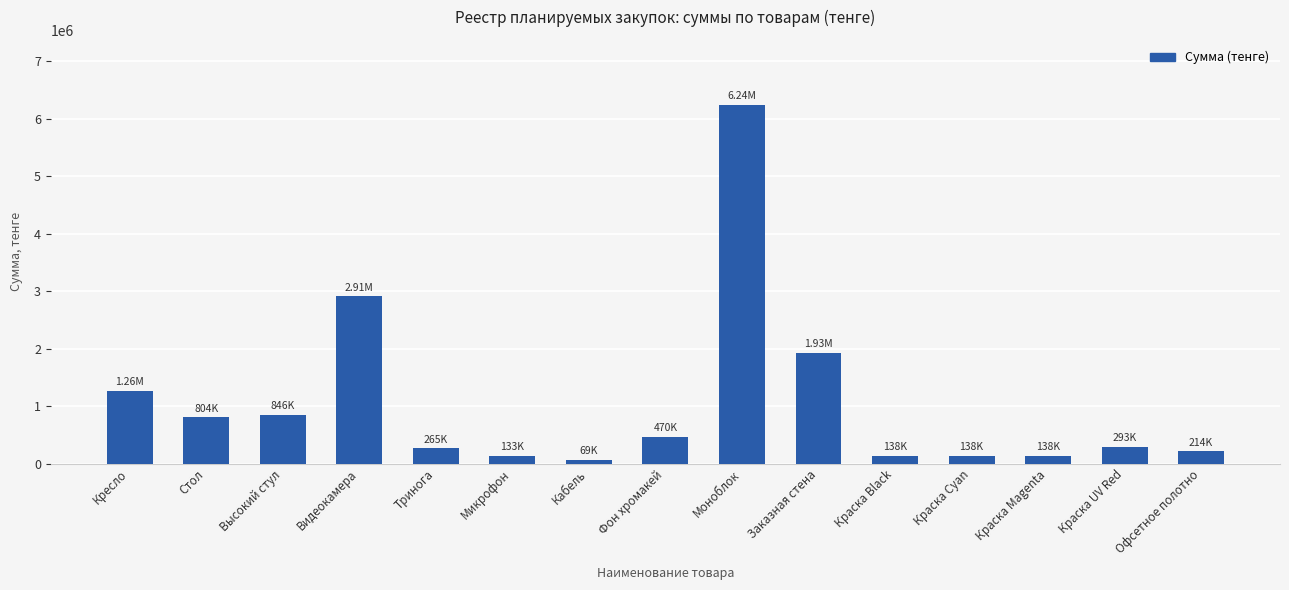

Where is the data nearest to the value 3156516?

Видеокамера